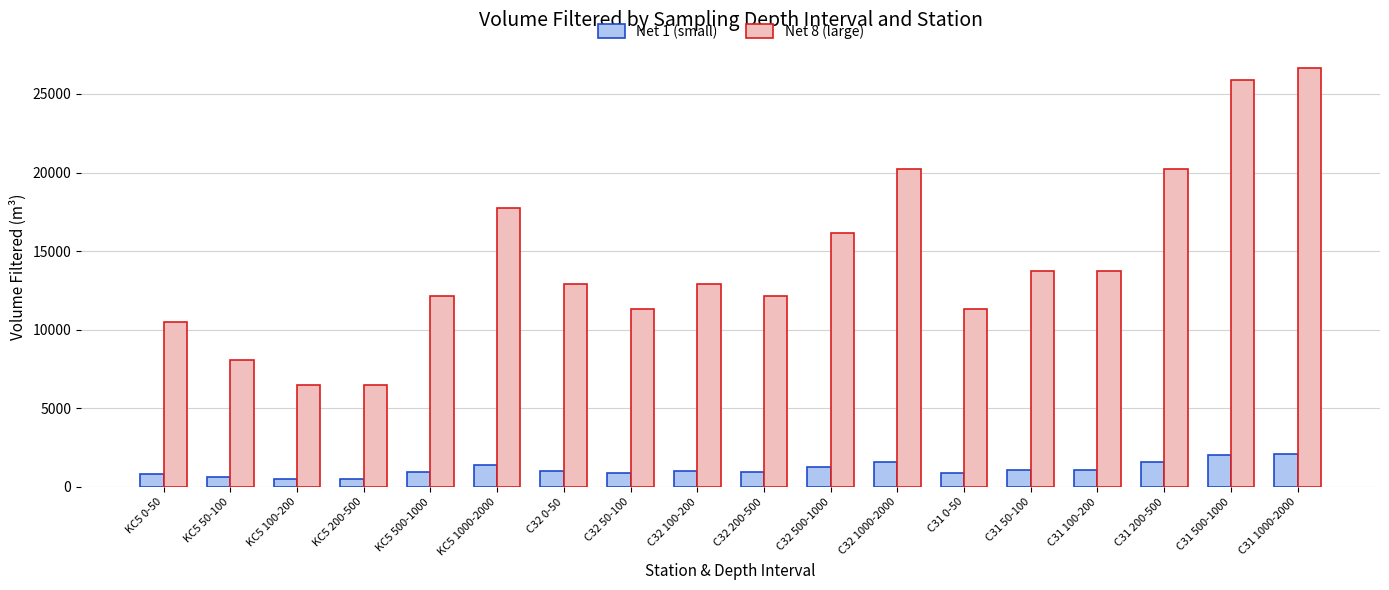

What is the value of the Net 1 (small) bar at the 2nd from the left?

644